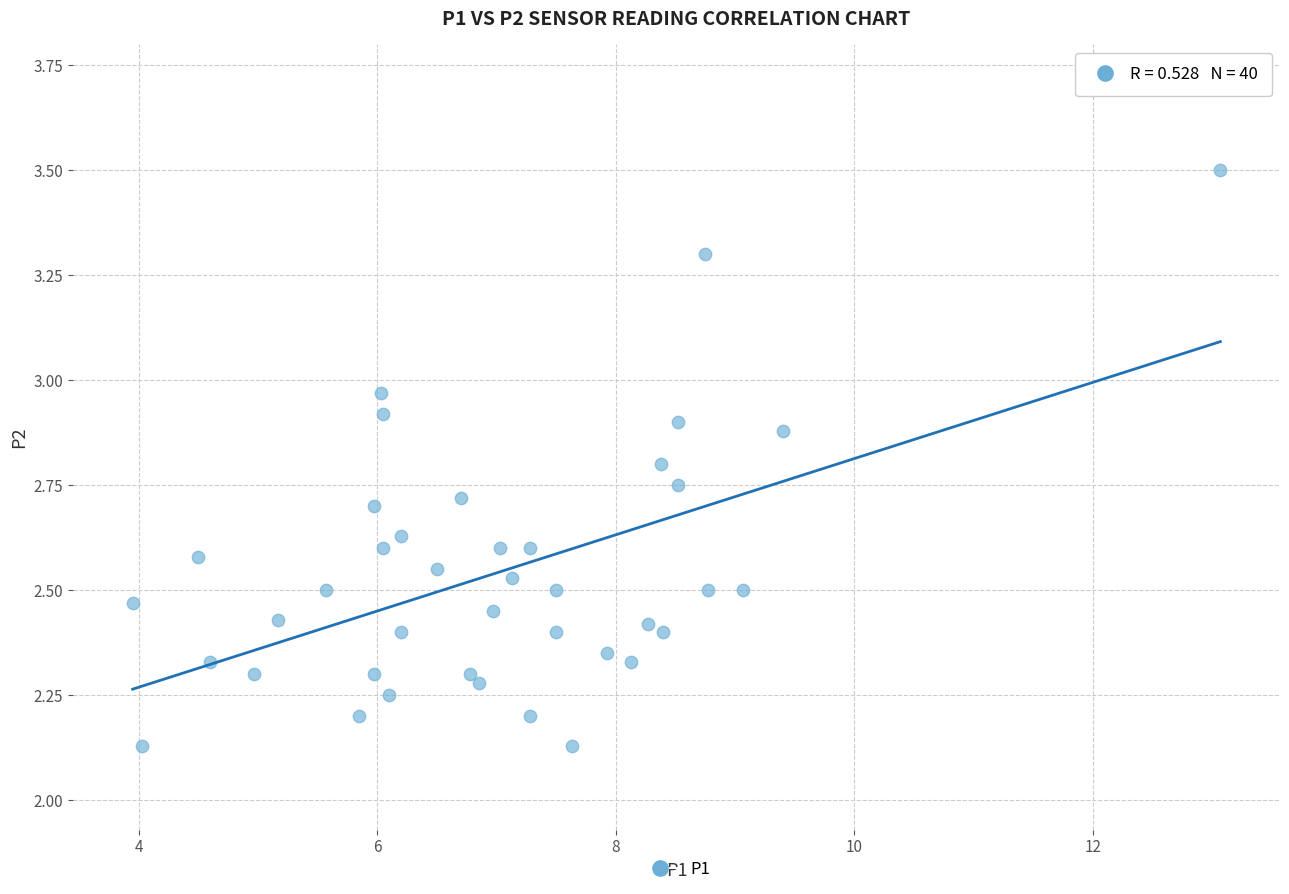

What is the range of X values (max minus min)?

9.1